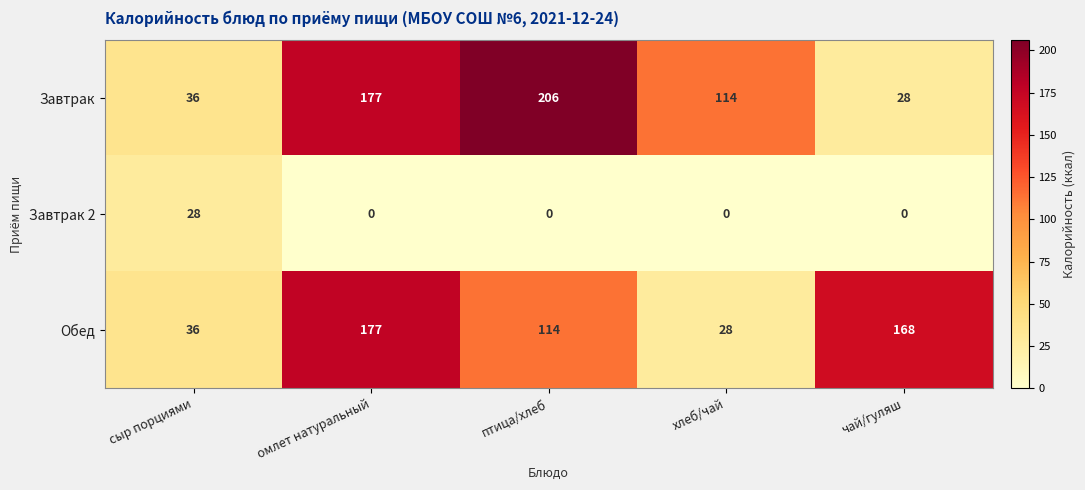

Count the number of categories in the chart.

5